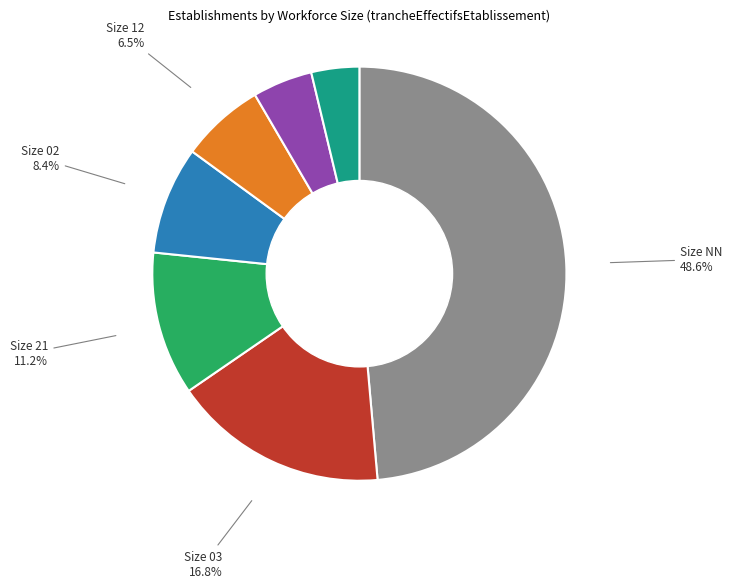

Count the number of slices in the pie.

7